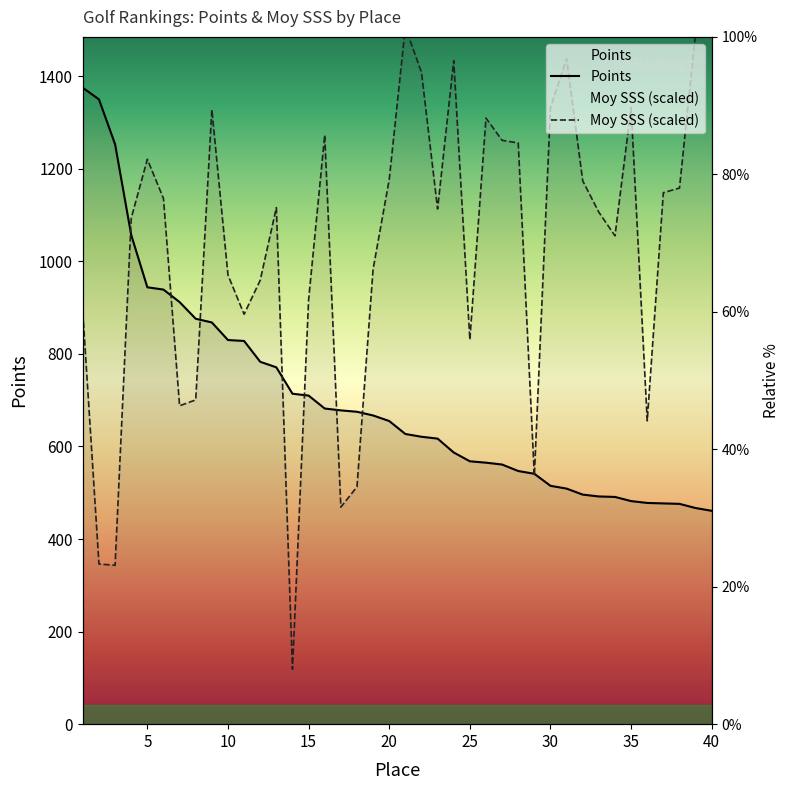

Reading right to left, transcribe all the data shown in this chart.

Points: 461.0	467.0	476.0	477.0	478.0	482.0	491.0	492.0	496.0	509.0	515.0	541.0	547.0	561.0	565.0	568.0	587.0	617.0	621.0	627.0	655.0	667.0	675.0	678.0	682.0	710.0	714.0	771.0	783.0	828.0	830.0	868.0	876.0	912.0	939.0	944.0	1057.0	1253.0	1350.0	1375.0
Moy SSS: 1650.0	1494.6	1158.4	1148.5	655.5	1332.1	1055.3	1106.1	1173.9	1438.1	1332.1	536.8	1255.9	1261.5	1309.5	830.7	1433.9	1113.2	1408.4	1505.9	1176.8	983.2	512.8	469.0	1272.8	916.8	118.7	1116.0	959.2	885.7	970.5	1327.9	700.7	688.0	1135.8	1220.5	1093.4	343.3	346.1	888.6